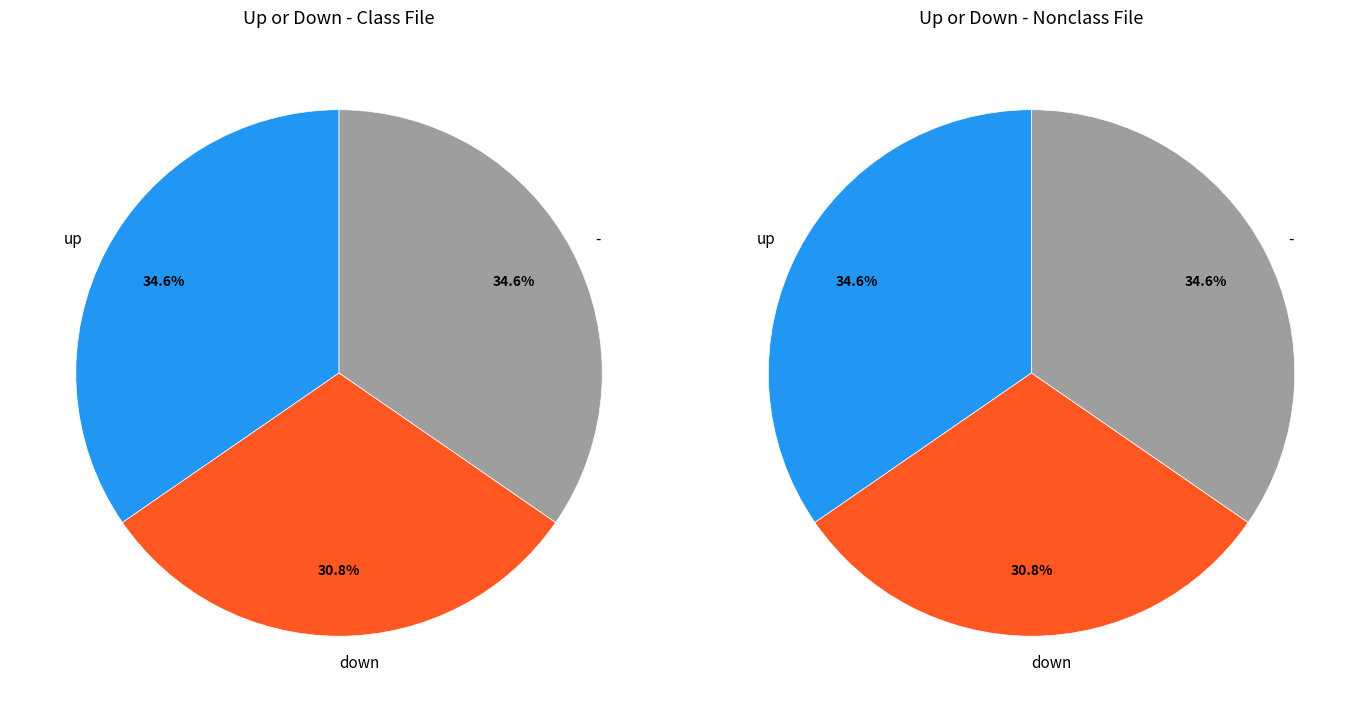

Is there a majority slice in this chart?

No